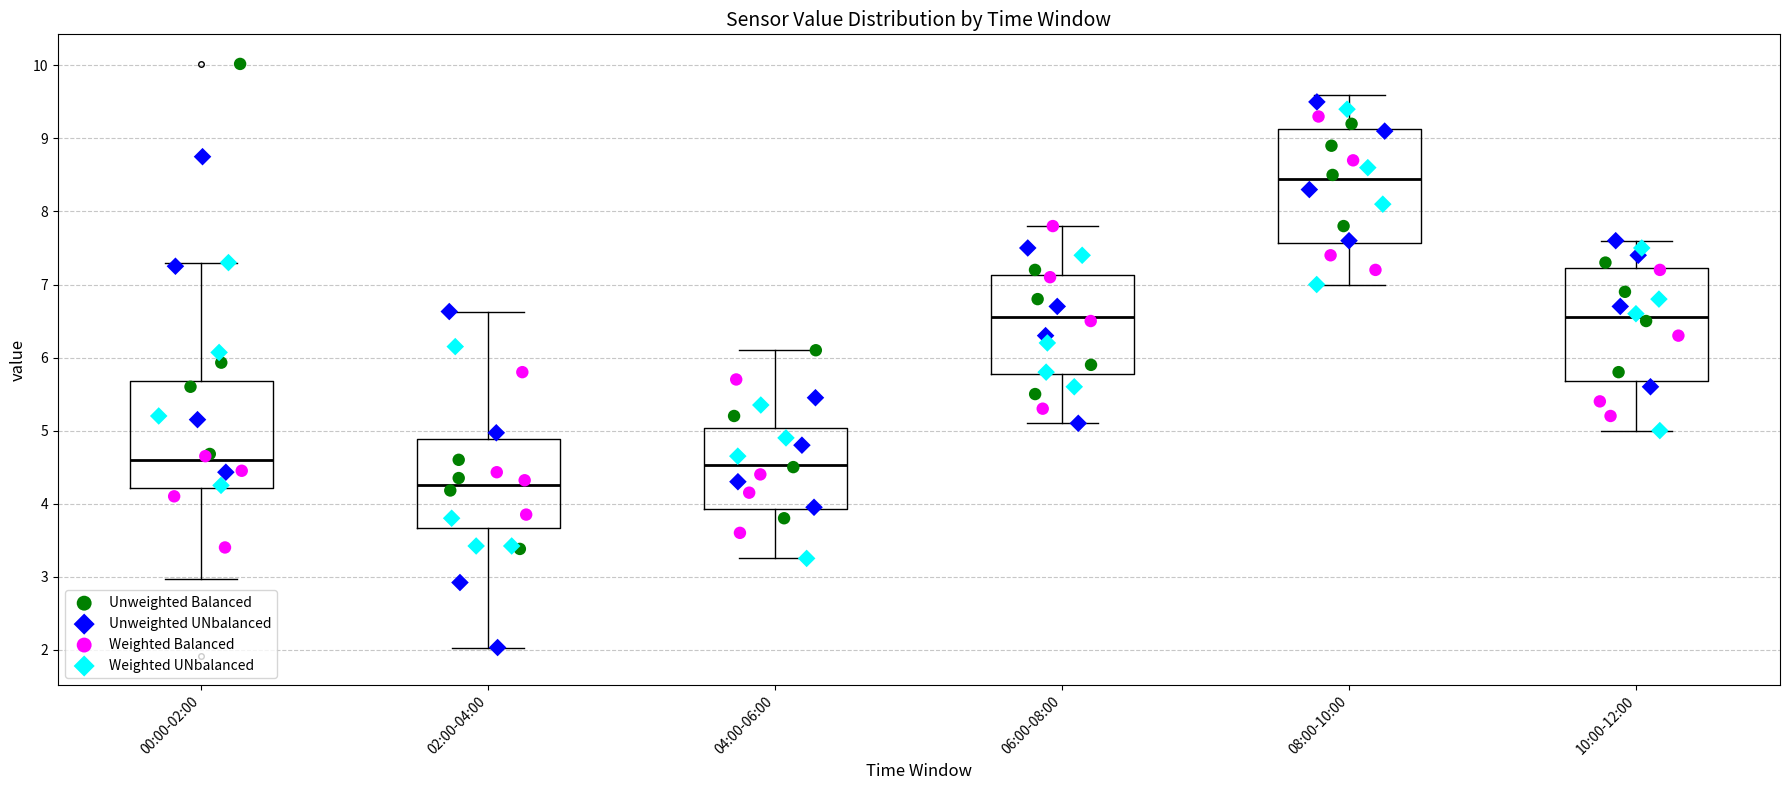

Which box has the highest median line?

08:00-10:00